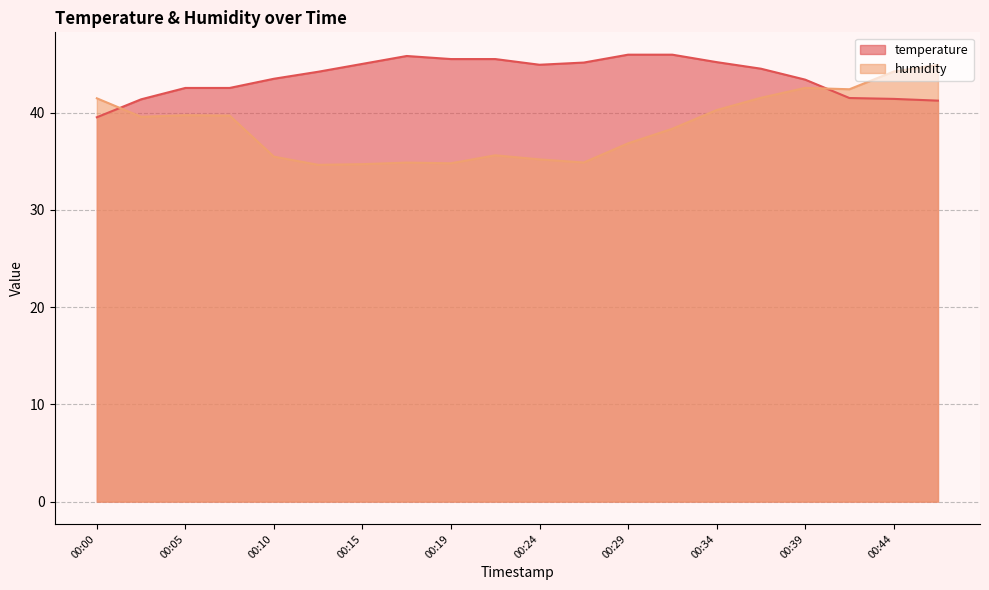

True or false: humidity and temperature intersect in this chart.

True